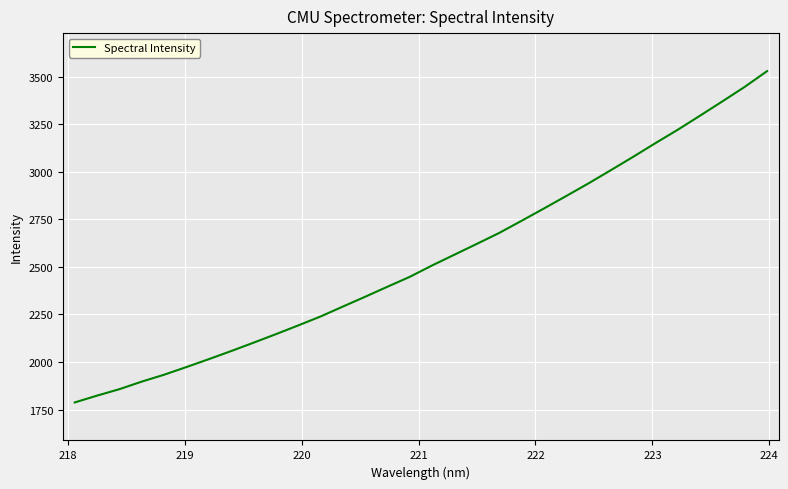

What is the minimum value shown in the chart?

1787.2